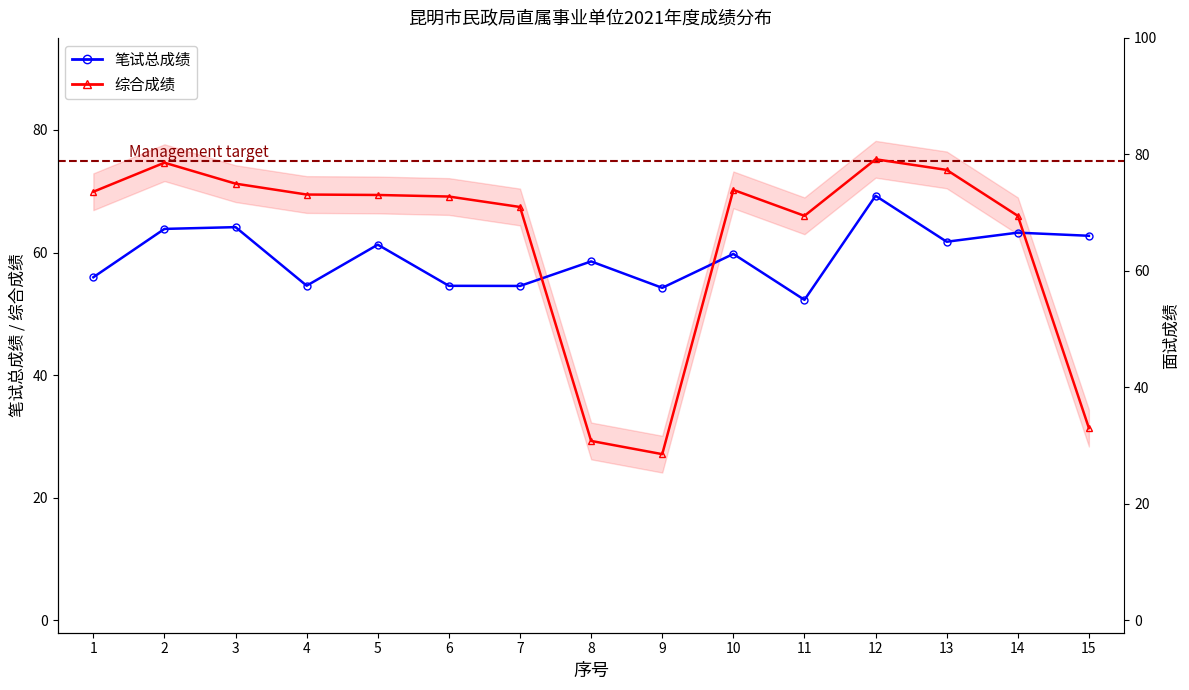

What is the approximate value of 综合成绩 at 1?

69.9